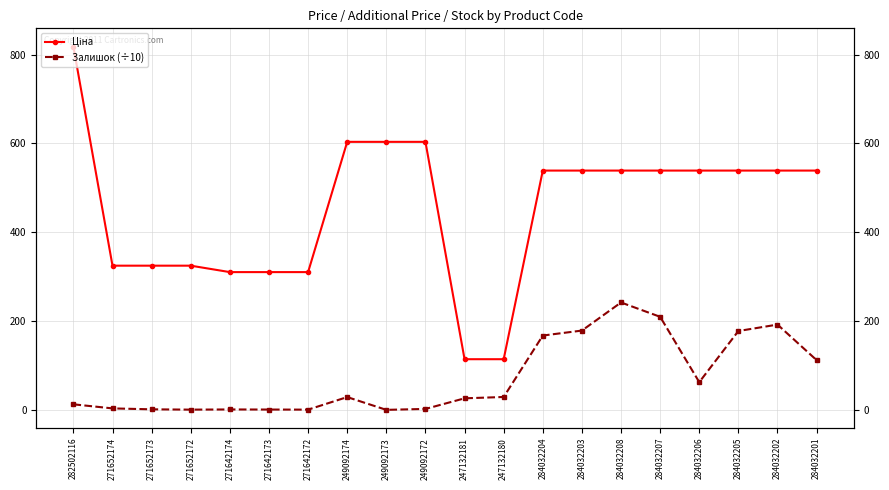

What position from the right is 284032204?

8